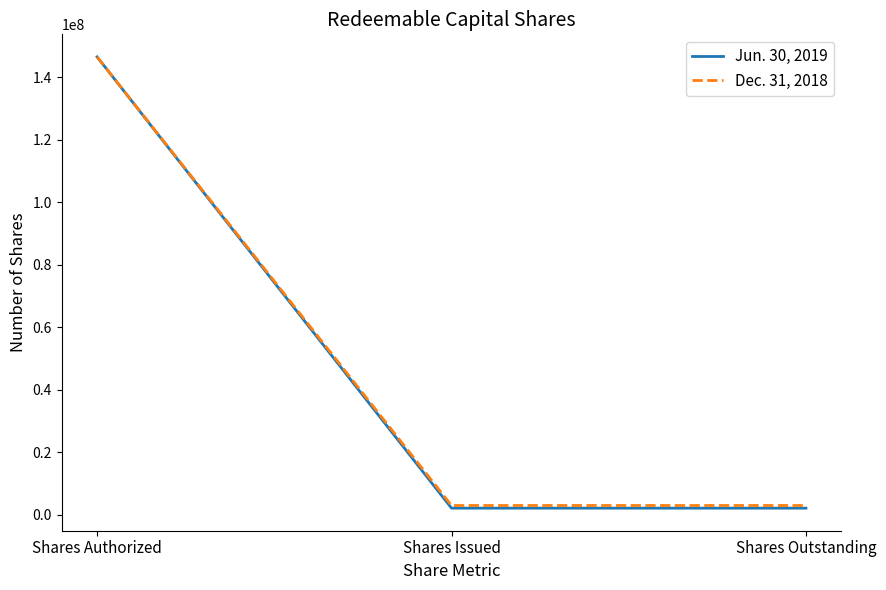

Does the chart display data point markers on the line(s)?

No